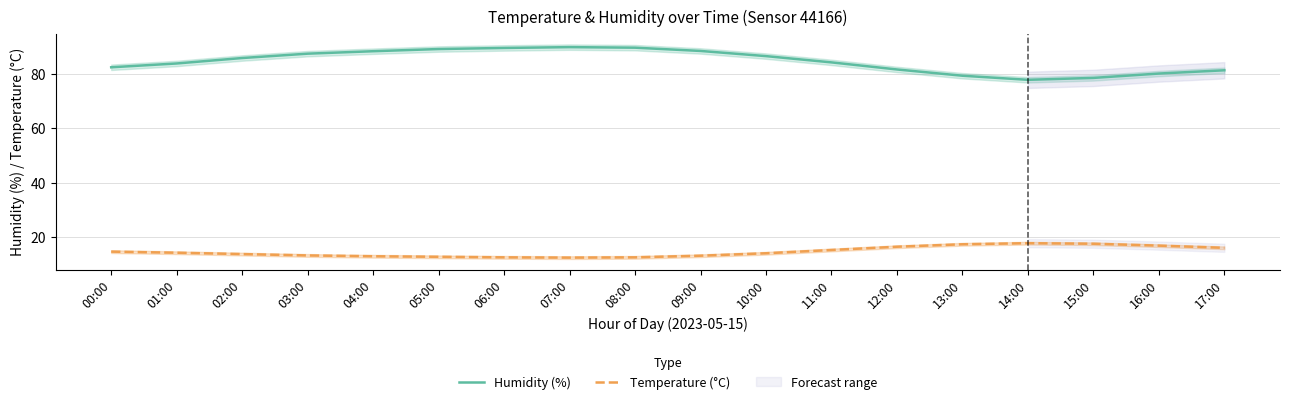

At 10:00, list the series in order from largest to smallest.

Humidity (%), Temperature (°C)